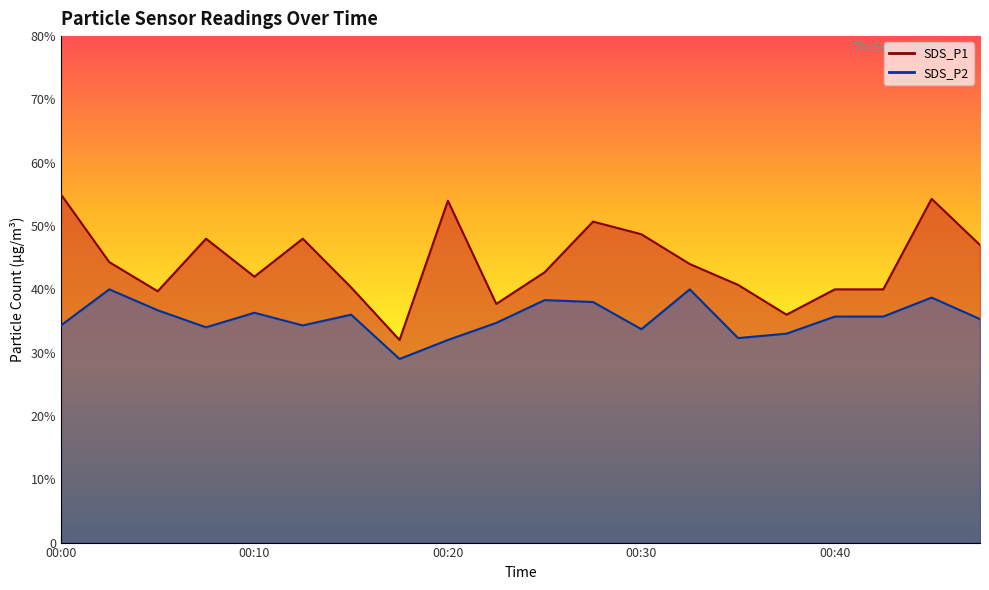

Reading left to right, list all the values displayed in this chart.

SDS_P1: 5.5	4.4	4.0	4.8	4.2	4.8	4.0	3.2	5.4	3.8	4.3	5.1	4.9	4.4	4.1	3.6	4.0	4.0	5.4	4.7
SDS_P2: 3.4	4.0	3.7	3.4	3.6	3.4	3.6	2.9	3.2	3.5	3.8	3.8	3.4	4.0	3.2	3.3	3.6	3.6	3.9	3.5